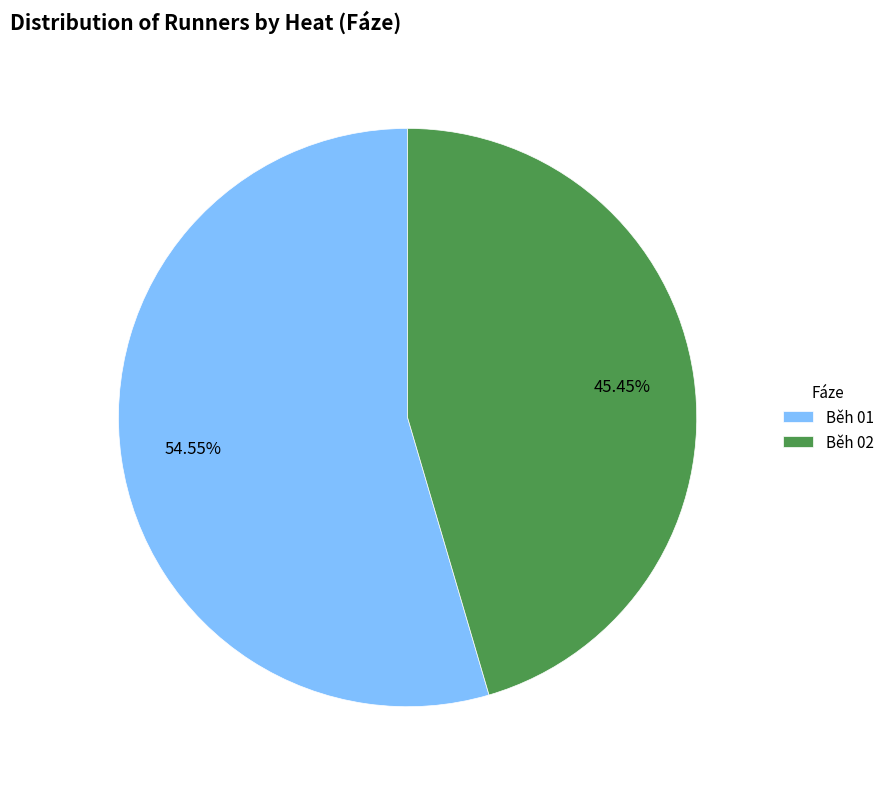

Count the number of slices in the pie.

2